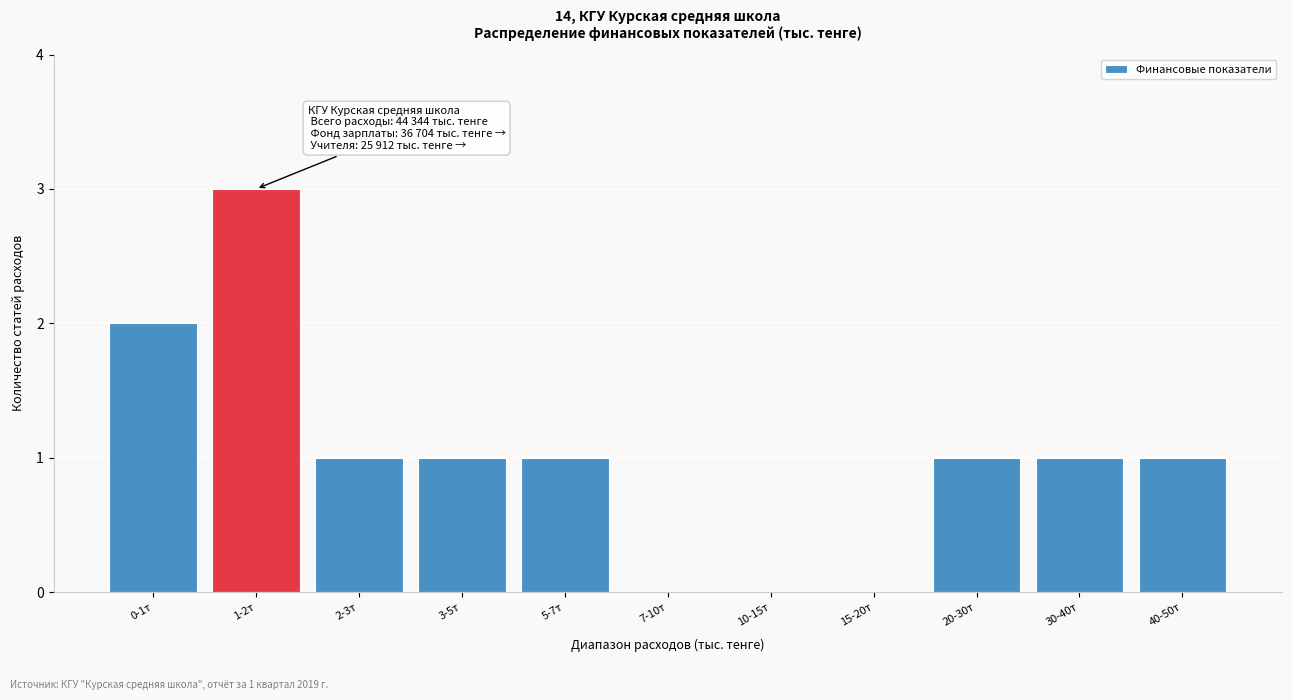

Reading left to right, list all the values displayed in this chart.

0-1т=2	1-2т=3	2-3т=1	3-5т=1	5-7т=1	7-10т=0	10-15т=0	15-20т=0	20-30т=1	30-40т=1	40-50т=1